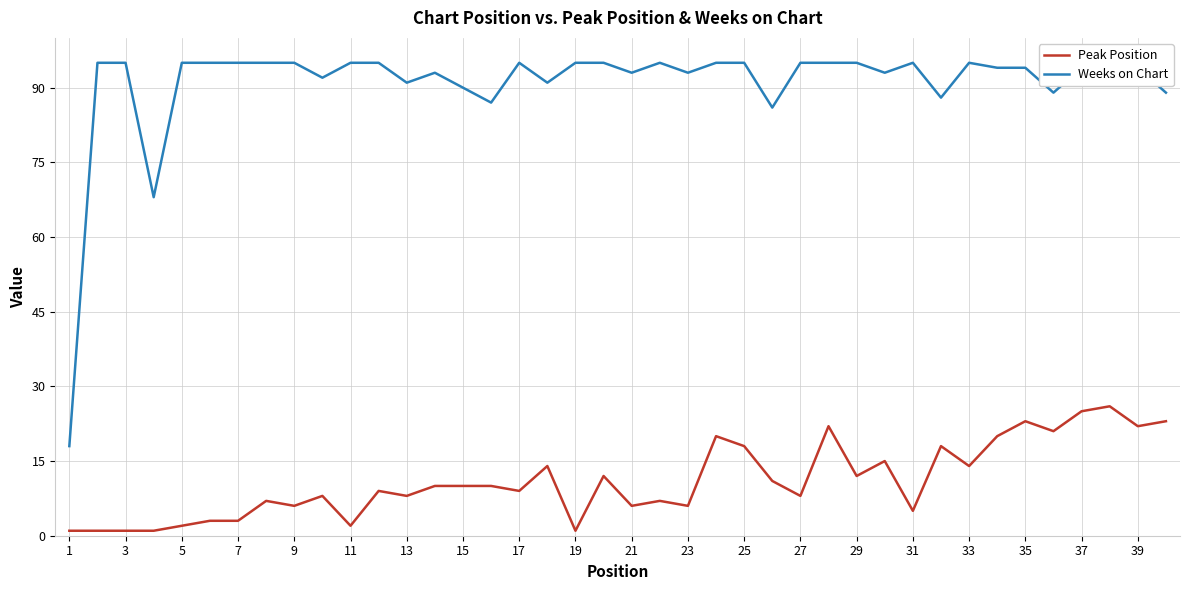

Reading right to left, extract all data points from this chart.

Peak Position: 23	22	26	25	21	23	20	14	18	5	15	12	22	8	11	18	20	6	7	6	12	1	14	9	10	10	10	8	9	2	8	6	7	3	3	2	1	1	1	1
Weeks on Chart: 89	94	95	94	89	94	94	95	88	95	93	95	95	95	86	95	95	93	95	93	95	95	91	95	87	90	93	91	95	95	92	95	95	95	95	95	68	95	95	18